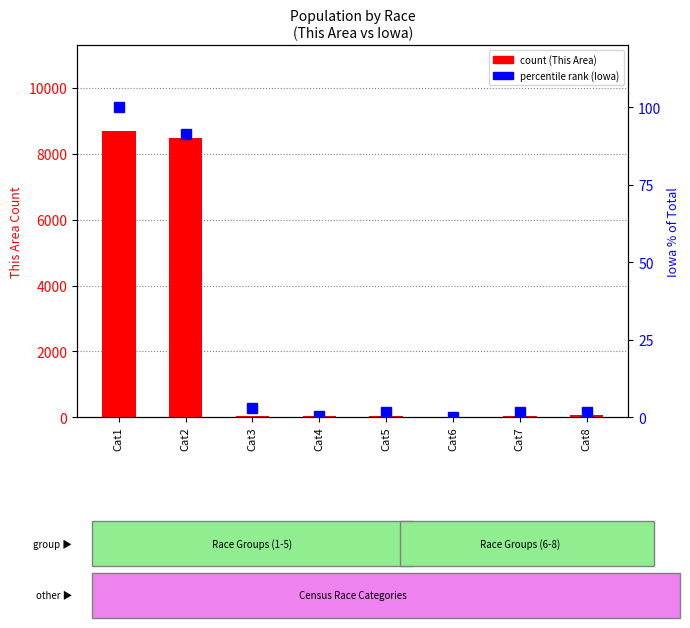

Reading left to right, transcribe all the data shown in this chart.

This Area (count): Cat1=8688.0	Cat2=8477.0	Cat3=30.0	Cat4=25.0	Cat5=40.0	Cat6=1.0	Cat7=52.0	Cat8=63.0
Iowa % of total: Cat1=100.0	Cat2=91.3	Cat3=2.9	Cat4=0.4	Cat5=1.7	Cat6=0.1	Cat7=1.8	Cat8=1.8